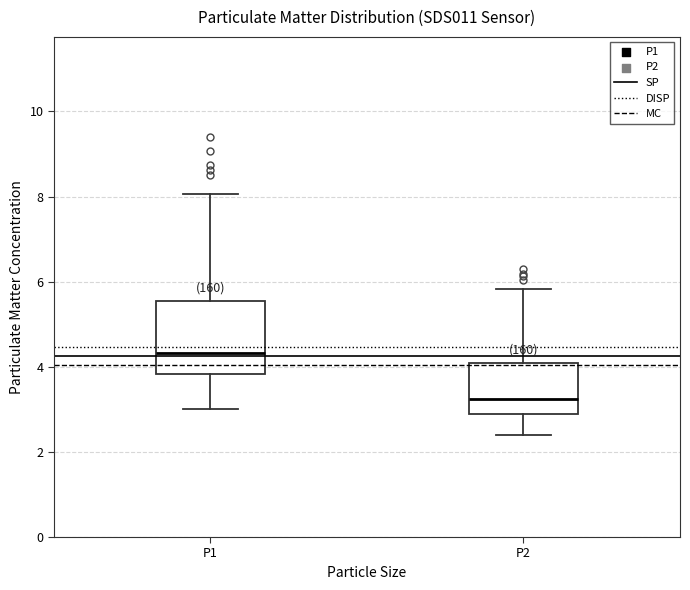

Reading left to right, transcribe this box plot: for each box, give where its median line is, the range the box spans, and where its two whiskers end, as read against the y-axis. The values are not printed on the chart, so give them approximately, as read against the axis.

P1: median 4.4, box 3.8 to 5.6, whiskers 3.0 to 8.0
P2: median 3.2, box 3.0 to 4.0, whiskers 2.4 to 5.8